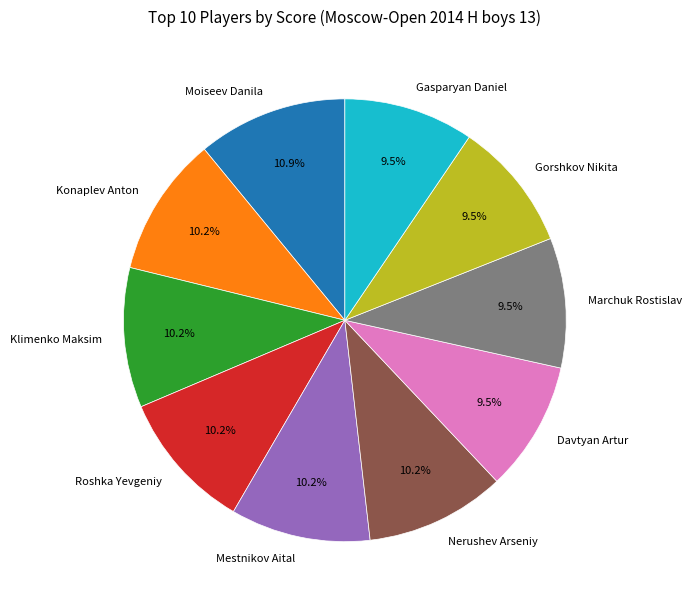

What portion of the pie excludes Konaplev Anton?

89.8%